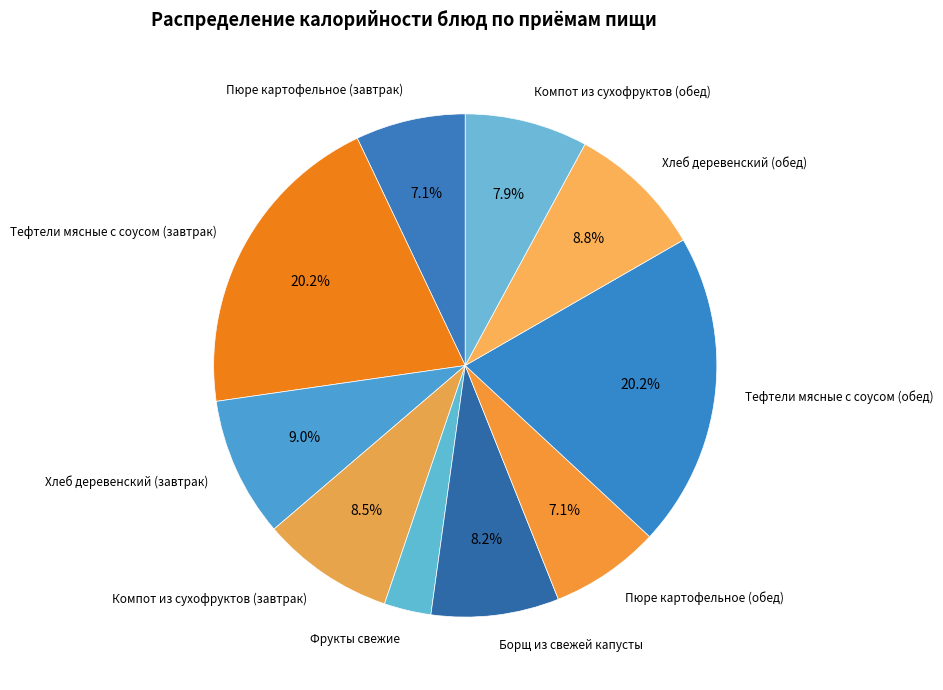

Is it true that Компот из сухофруктов (завтрак) is 1% of the pie?

False